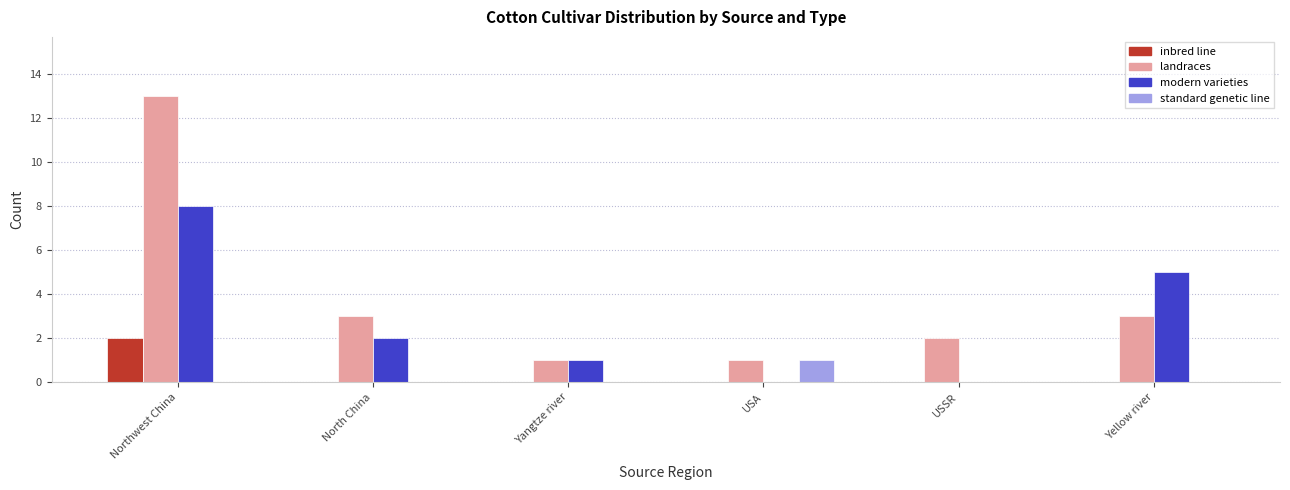

Reading left to right, transcribe all the data shown in this chart.

inbred line: Northwest China=2	North China=0	Yangtze river=0	USA=0	USSR=0	Yellow river=0
landraces: Northwest China=13	North China=3	Yangtze river=1	USA=1	USSR=2	Yellow river=3
modern varieties: Northwest China=8	North China=2	Yangtze river=1	USA=0	USSR=0	Yellow river=5
standard genetic line: Northwest China=0	North China=0	Yangtze river=0	USA=1	USSR=0	Yellow river=0